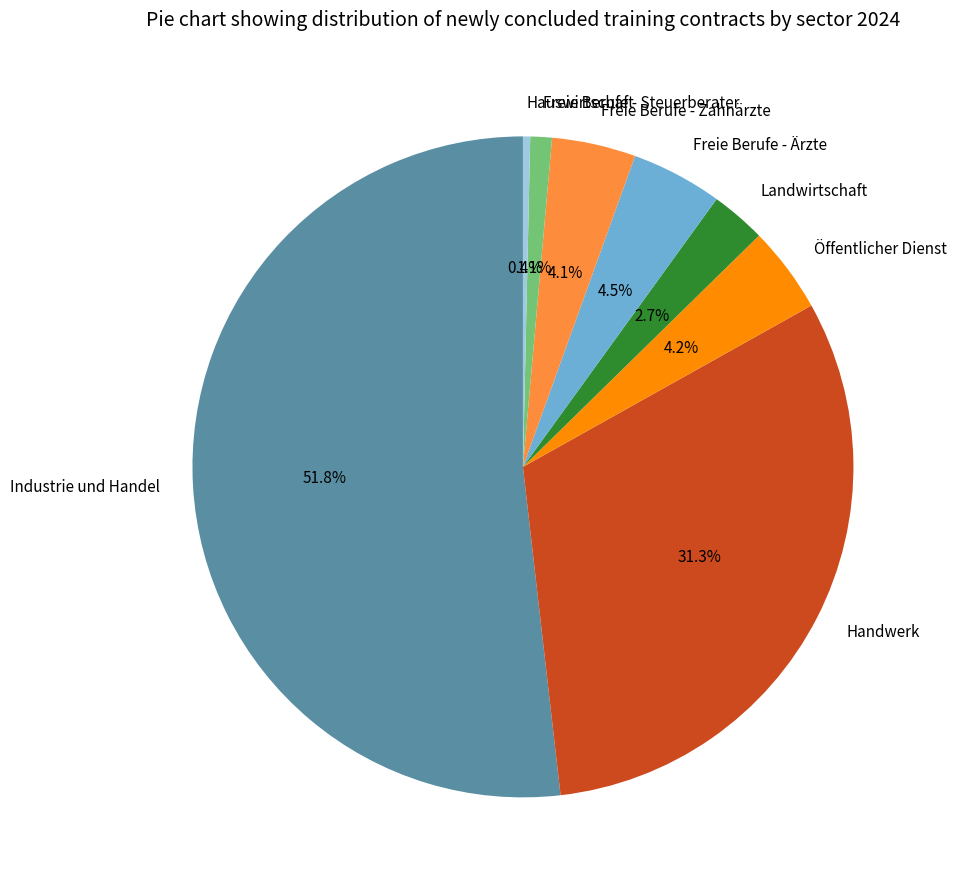

Is Handwerk the majority of the pie?

No